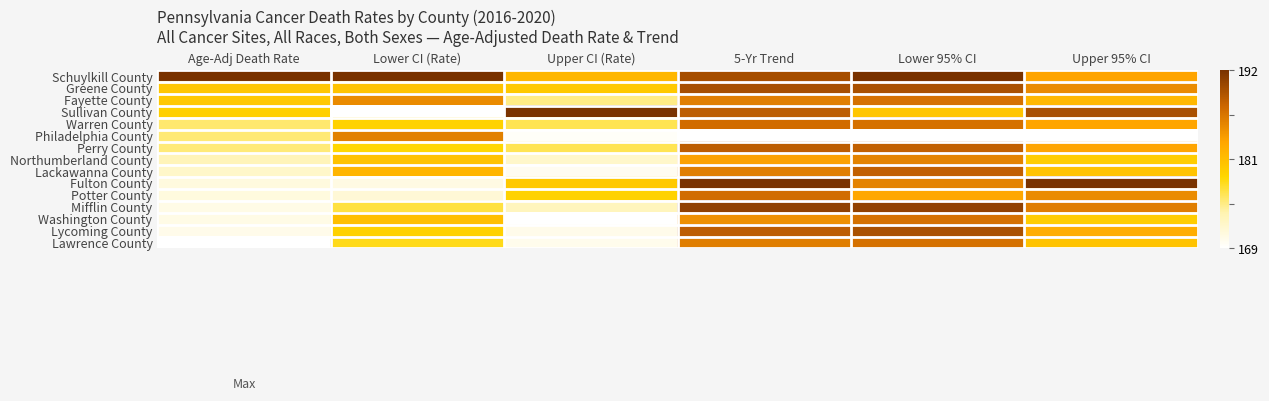

How many series are shown in this chart?

15